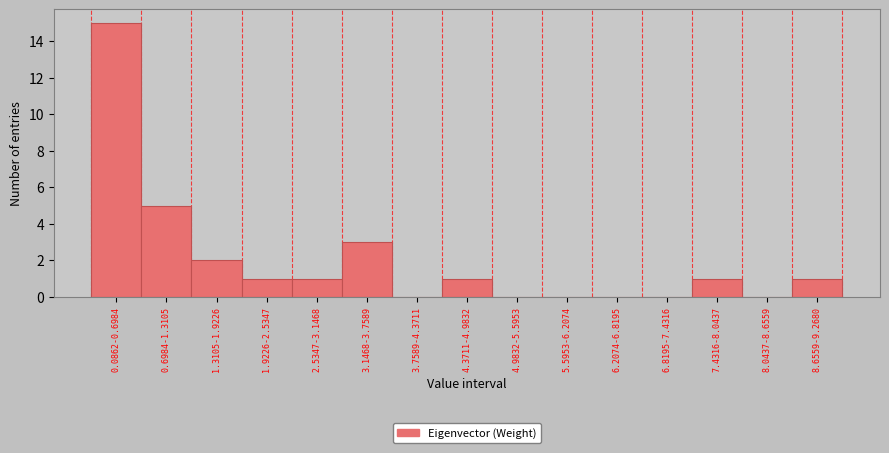

Reading left to right, extract all data points from this chart.

0.0862-0.6984=15	0.6984-1.3105=5	1.3105-1.9226=2	1.9226-2.5347=1	2.5347-3.1468=1	3.1468-3.7589=3	3.7589-4.3711=0	4.3711-4.9832=1	4.9832-5.5953=0	5.5953-6.2074=0	6.2074-6.8195=0	6.8195-7.4316=0	7.4316-8.0437=1	8.0437-8.6559=0	8.6559-9.2680=1